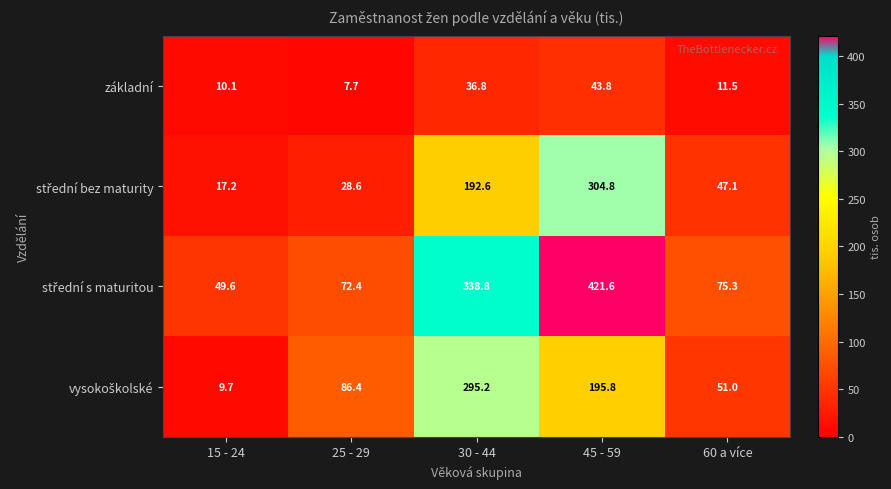

What is the difference between the highest and lowest values at 45 - 59?

377.8